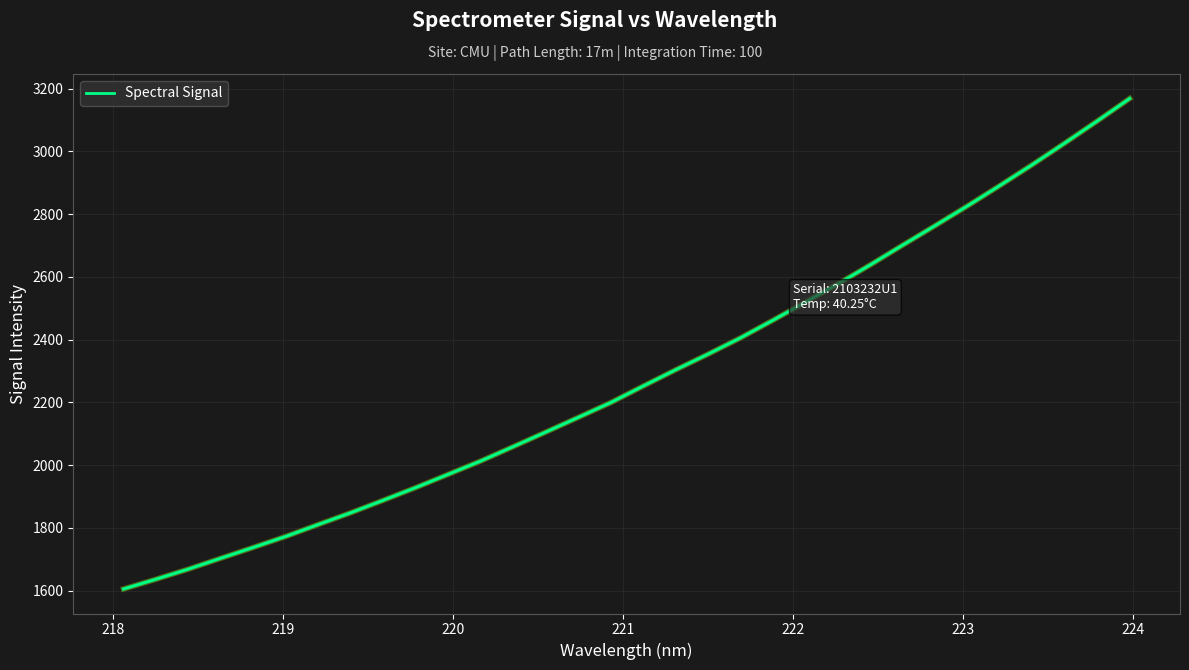

What is the greatest value displayed?

3168.5